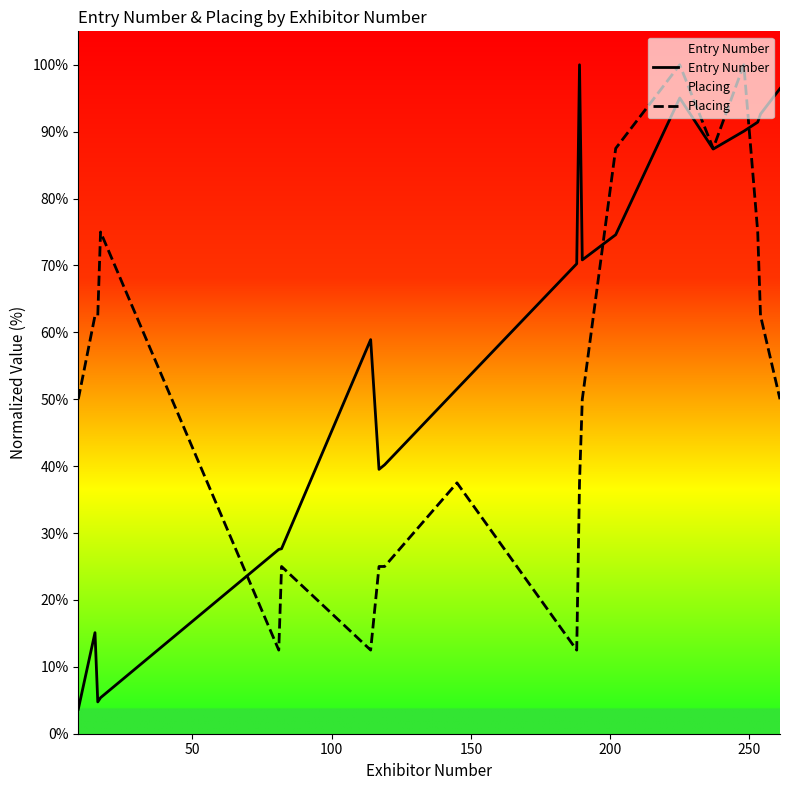

Which series has the widest spread of values?

Entry Number